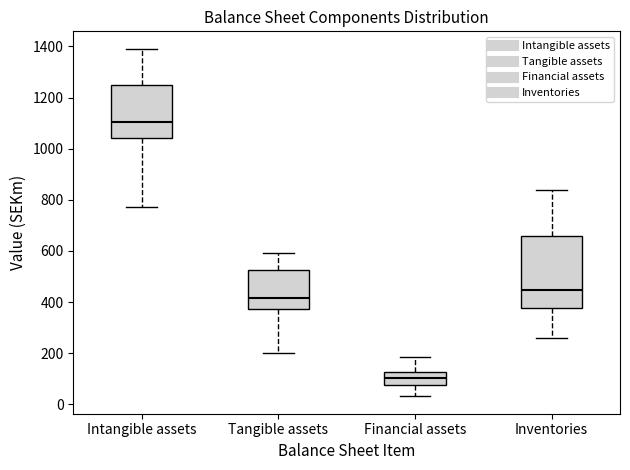

Where is the lower edge of the box for Tangible assets on the y-axis? The values are not printed on the chart, so give them approximately, as read against the axis.

380